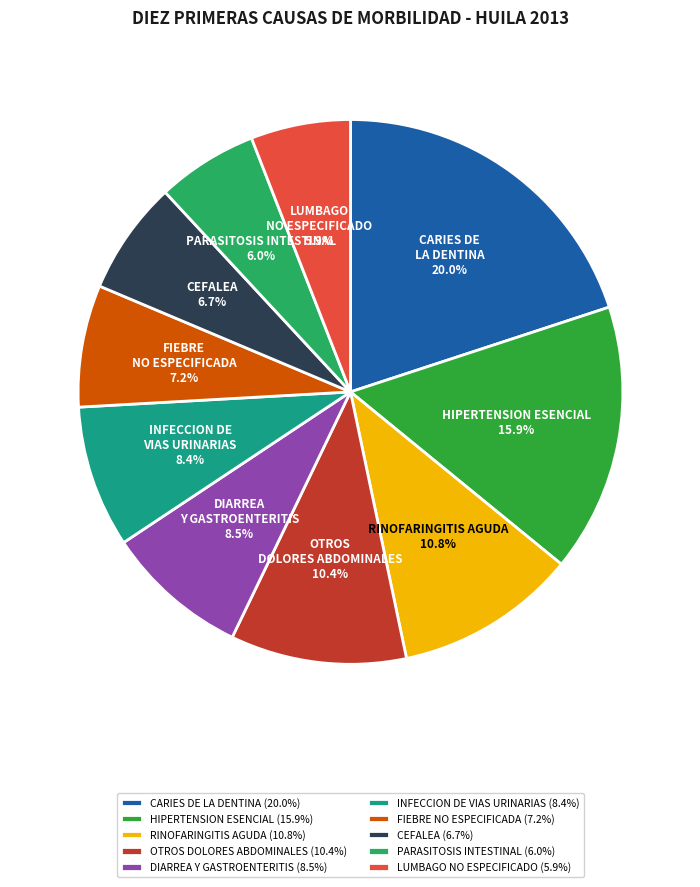

Do CARIES DE LA DENTINA and OTROS DOLORES ABDOMINALES together represent more than half of the pie?

No